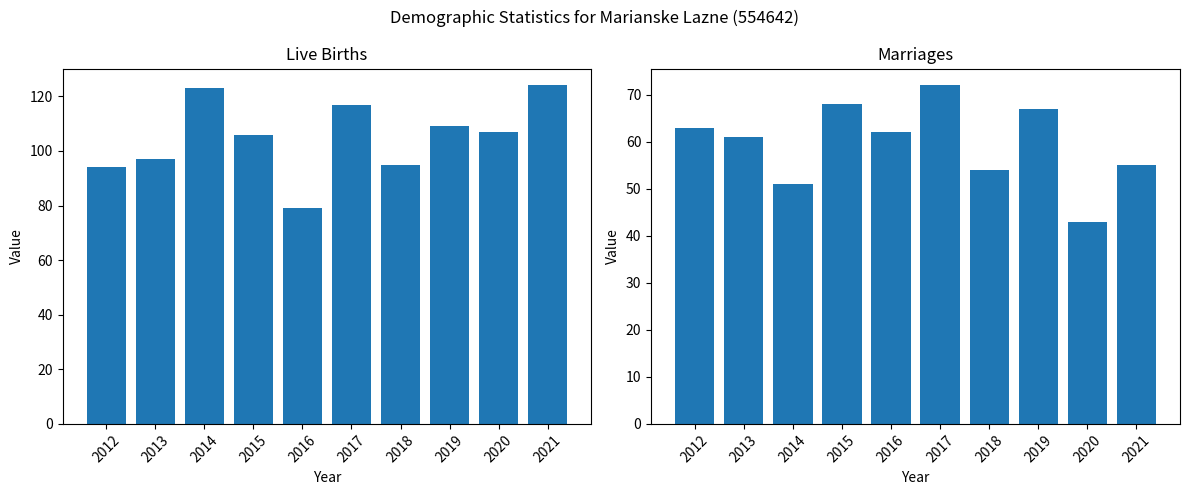

What is the sum of the Marriages values at 2013 and 2017?

133